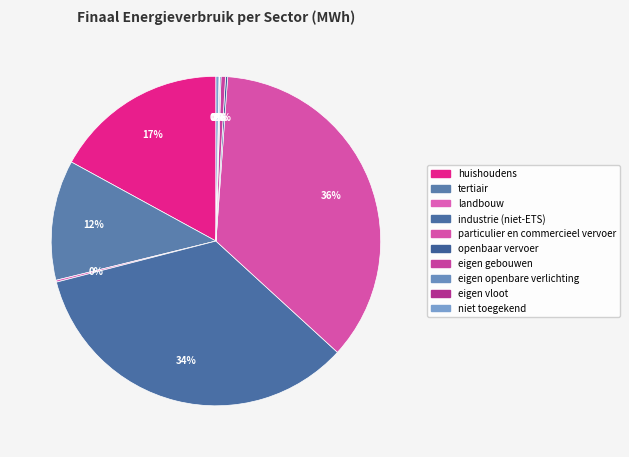

Do eigen vloot and tertiair together represent more than half of the pie?

No